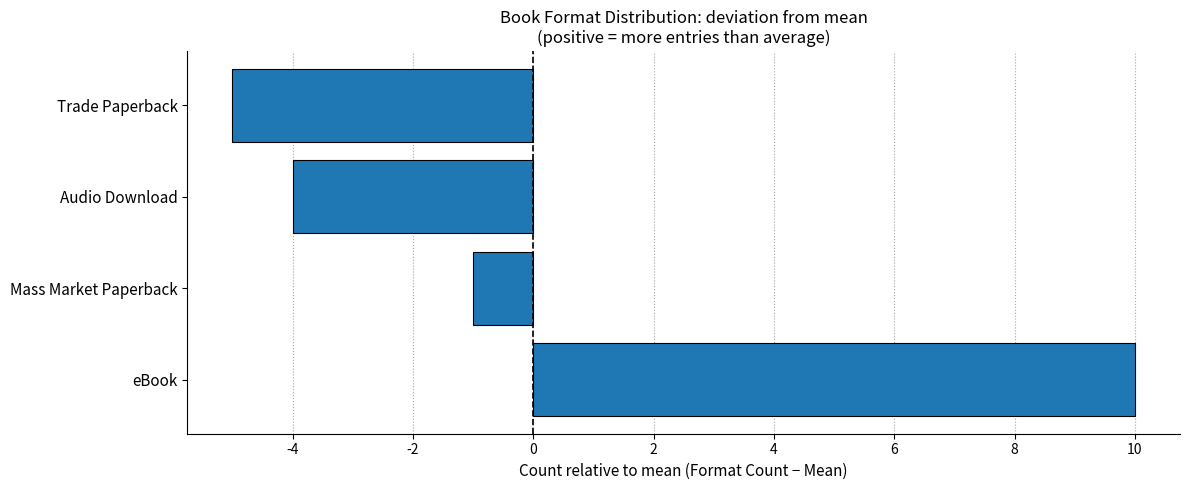

What is the difference between the values at Audio Download and eBook?

14